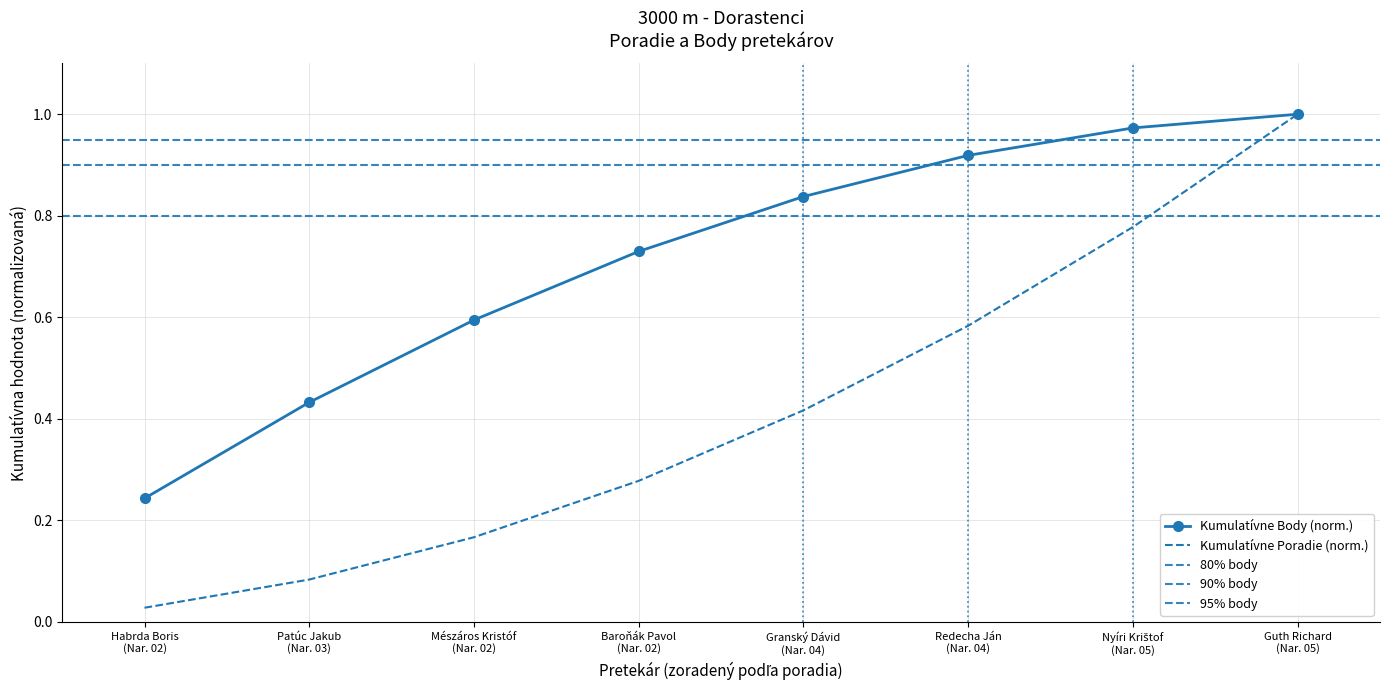

Rank the series by their maximum value, from lowest to highest.

Poradie, Body